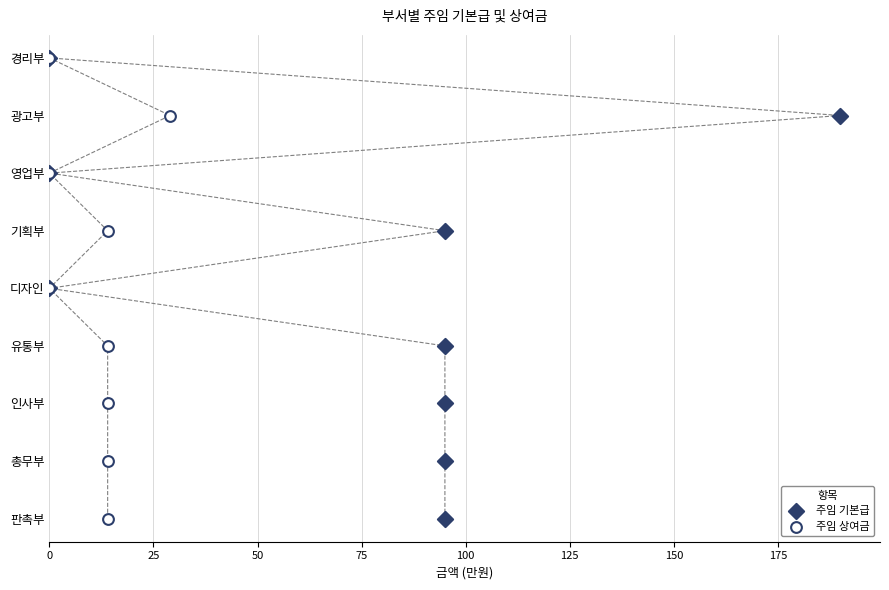

Which series reaches the minimum Y coordinate?

주임 기본급